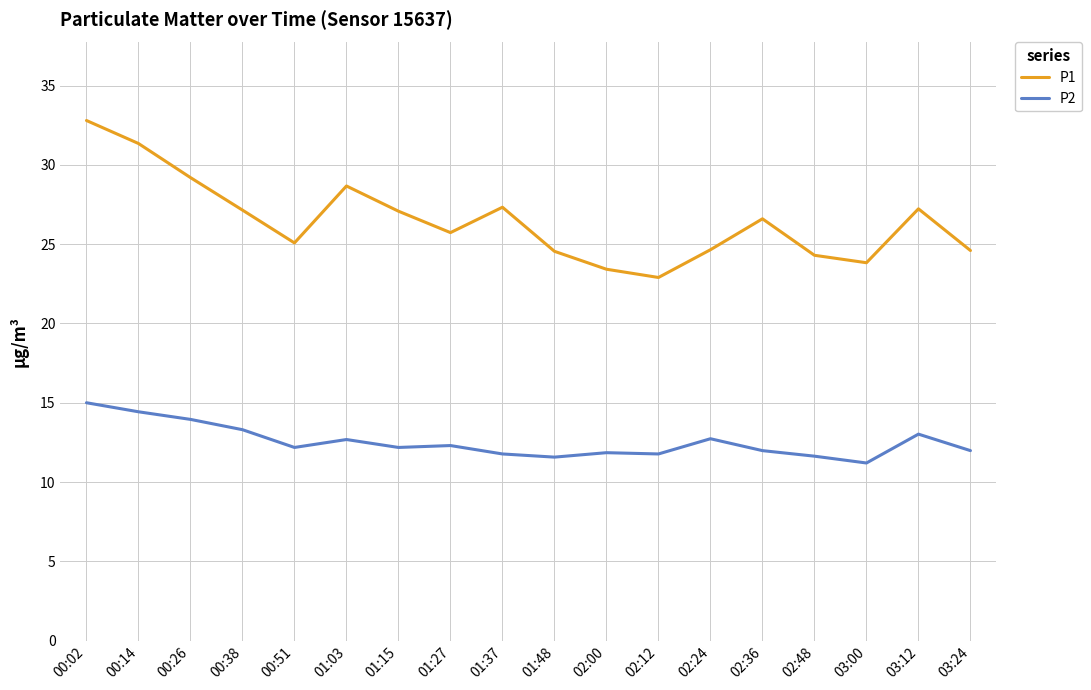

What is the average value of the P2 series?

12.5